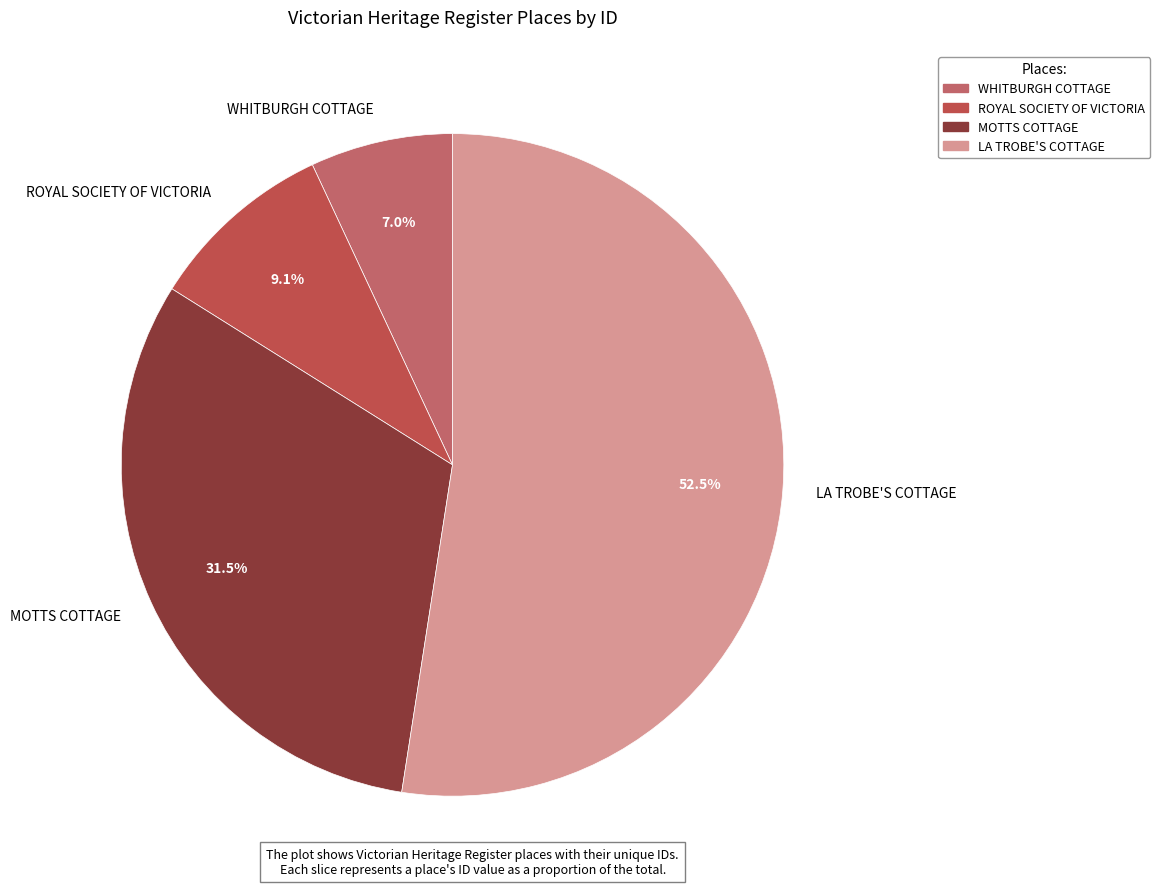

Does LA TROBE'S COTTAGE account for over 50% of the chart?

Yes